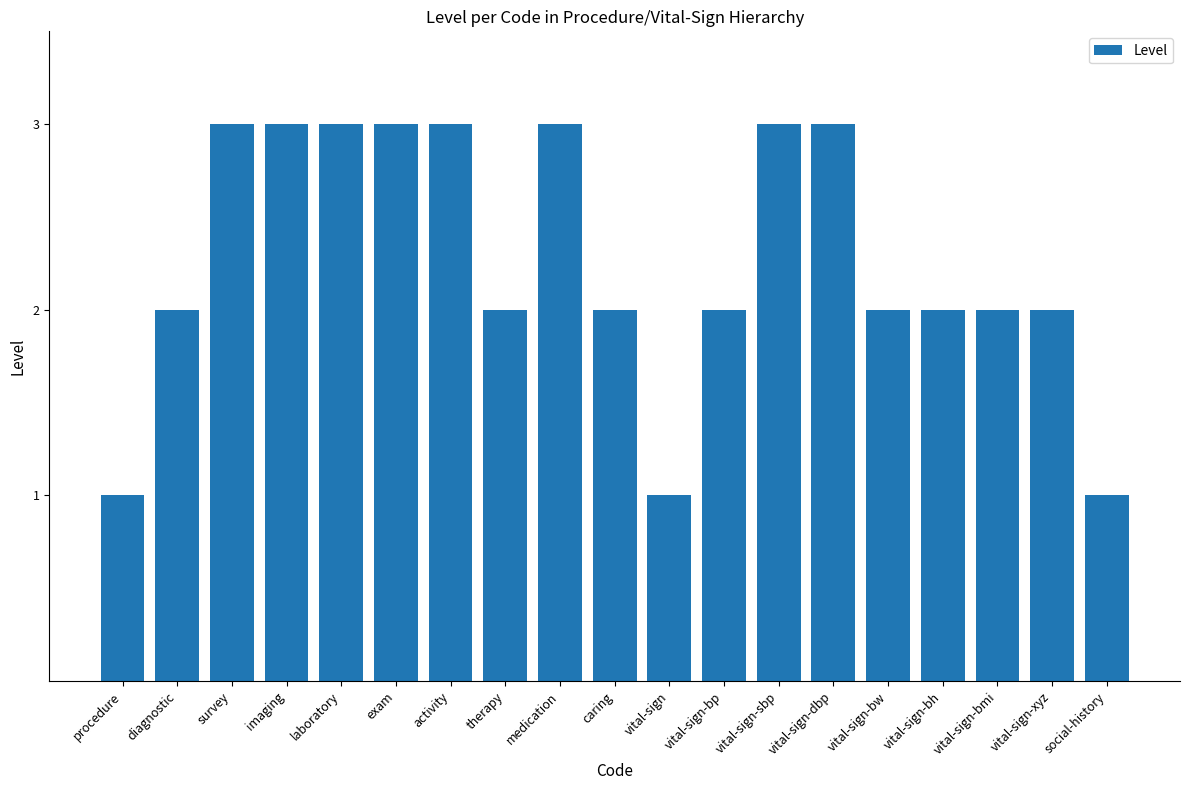

The chart shows a value of 3 at diagnostic. True or false?

False